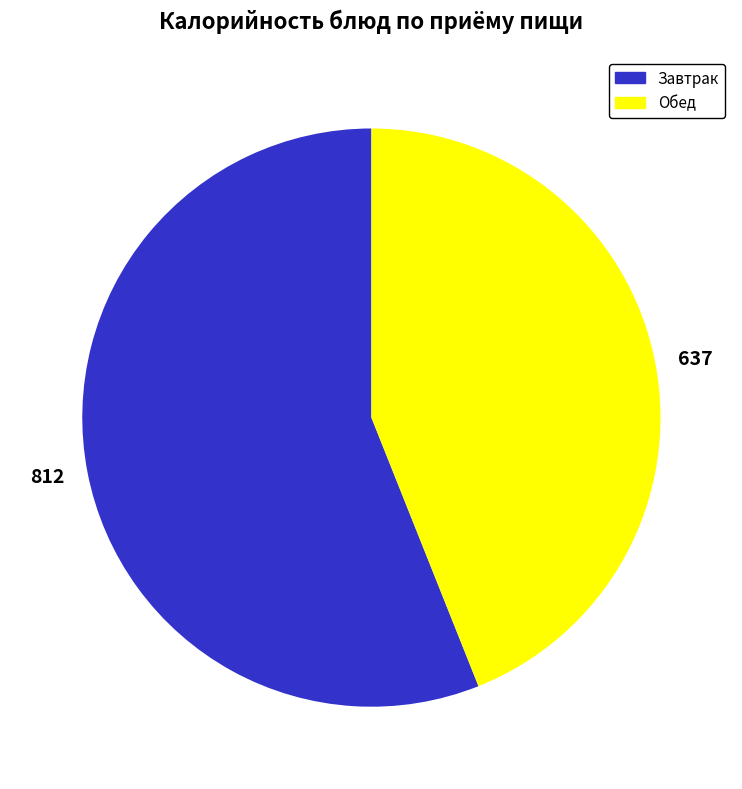

What is the smallest slice in the pie chart?

637